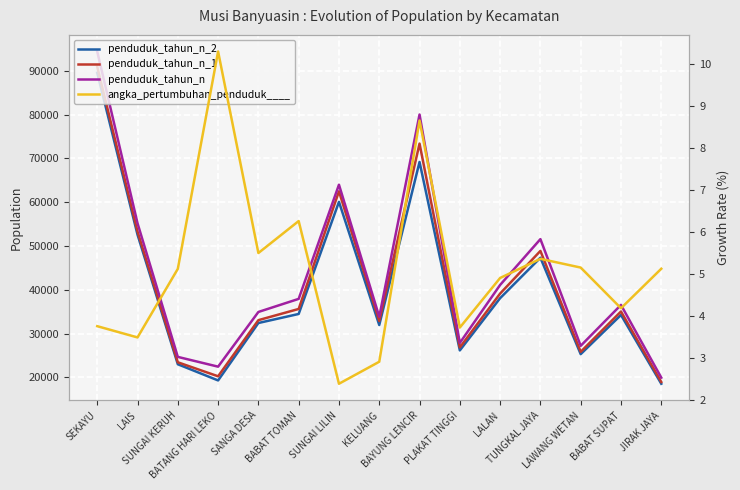

True or false: penduduk_tahun_n and penduduk_tahun_n_2 cross at least once.

False